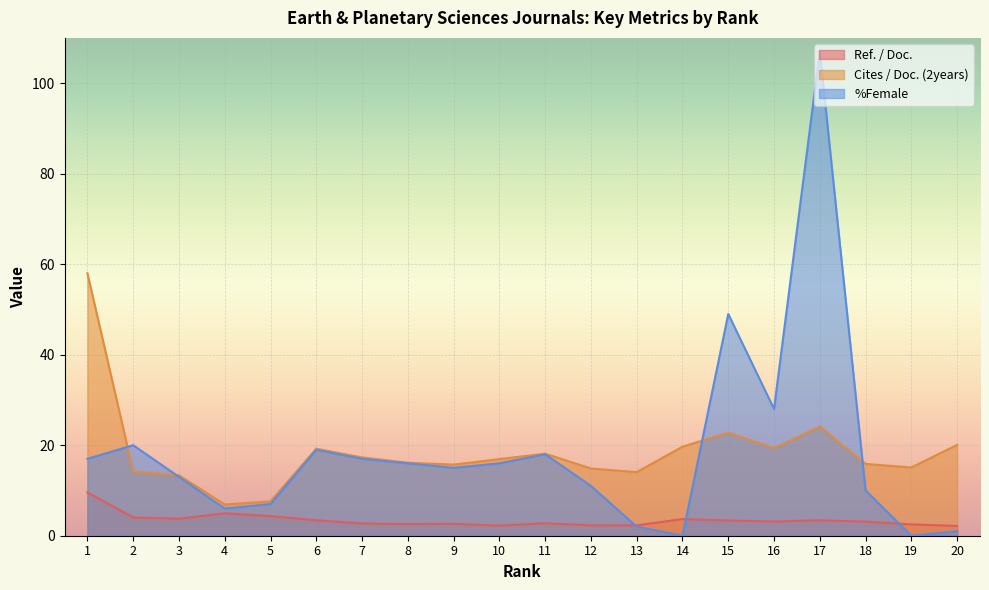

Which series has the largest total across all categories?

%Female